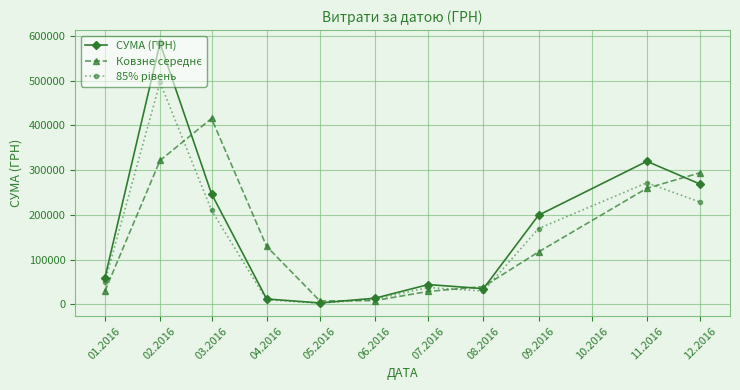

At which category is the sum across all series the highest?

02.2016